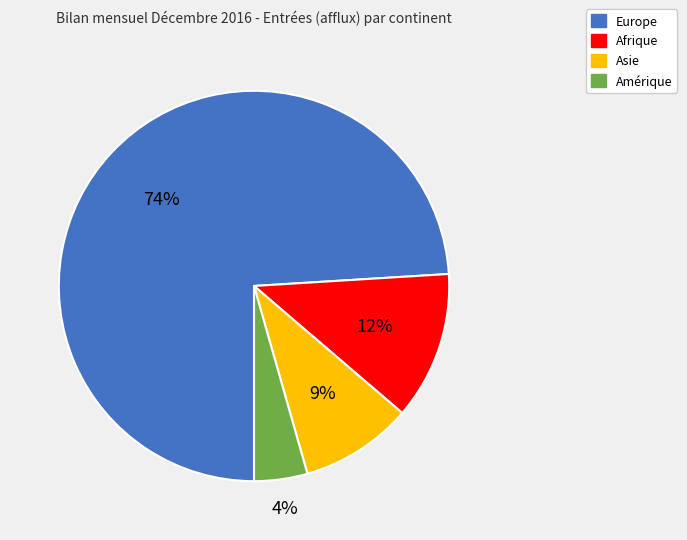

To the nearest percent, what portion does Afrique represent?

12%